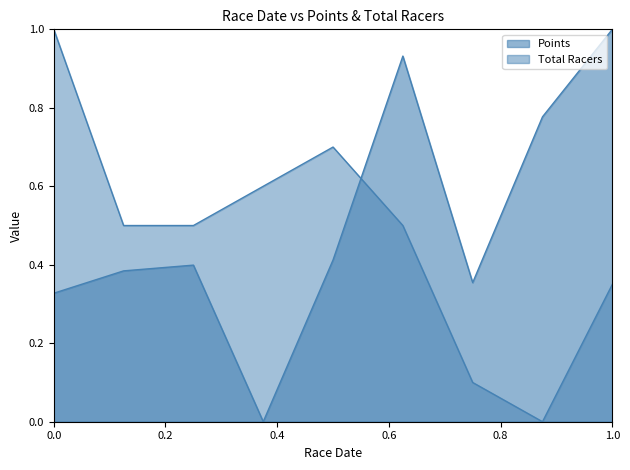

Does the chart have visible grid lines?

No